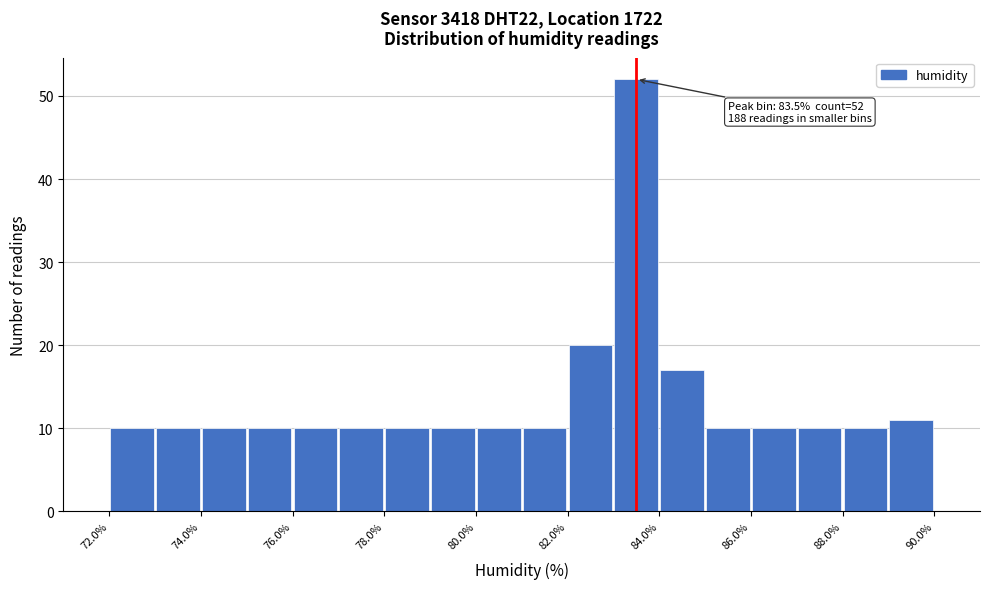

Which range on the x-axis has the tallest bar?

83 to 84